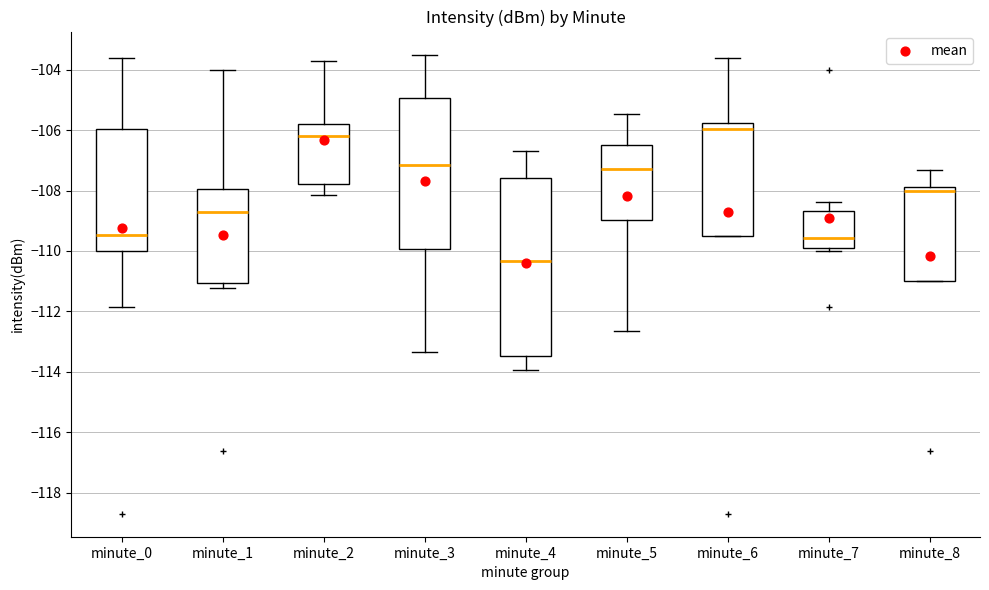

Which box's median line is the highest?

minute_6